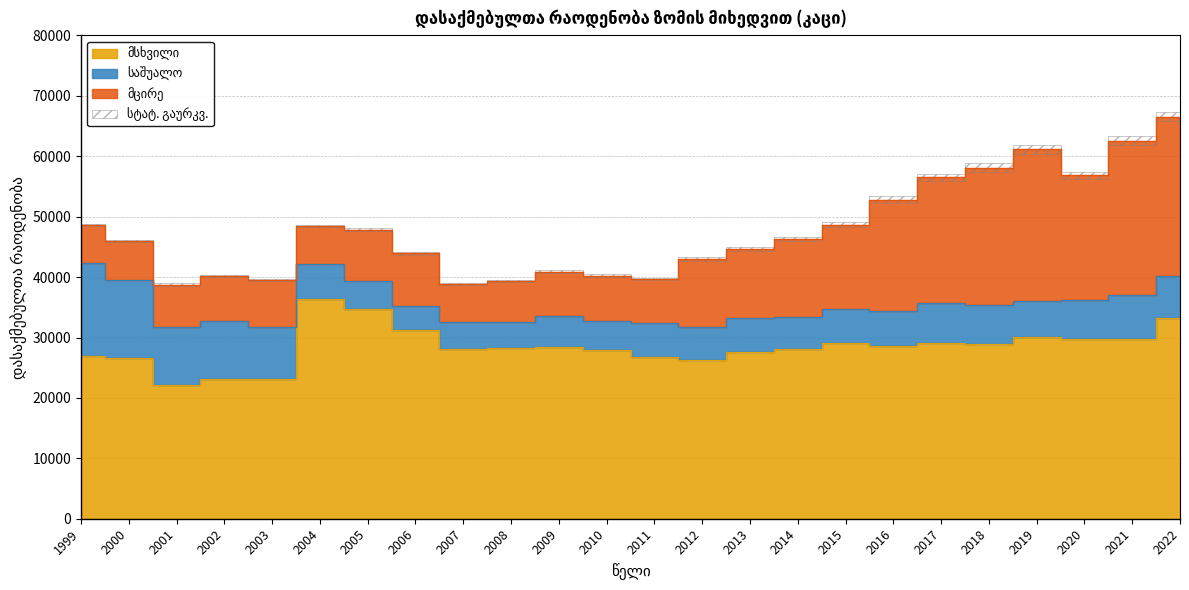

How many data points in საშუალო are less than 5760?

12